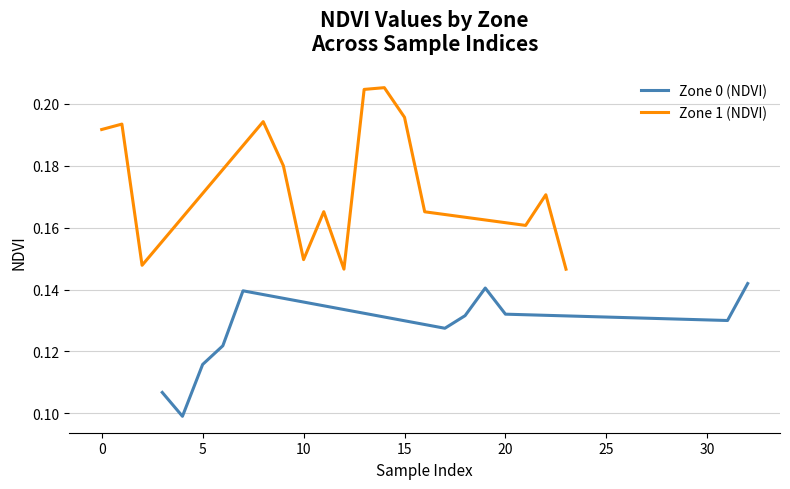

What is the sum of all values?

1.4